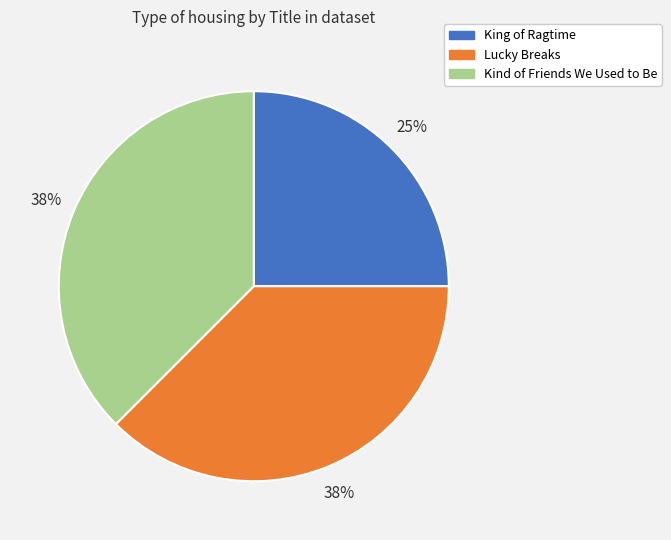

To the nearest percent, what portion does King of Ragtime represent?

25%